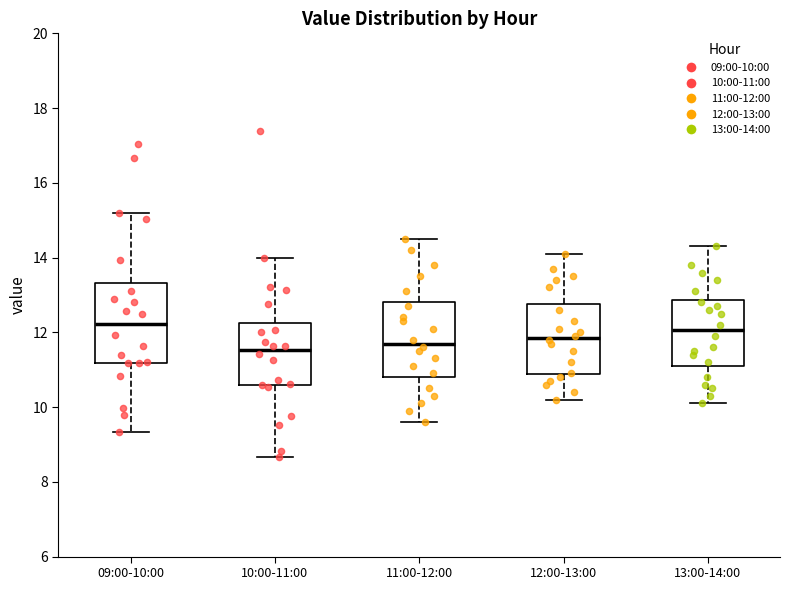

Reading left to right, read every box against the y-axis: the position of its median line, the range the box covers, and the ends of its whiskers. The values are not printed on the chart, so give them approximately, as read against the axis.

09:00-10:00: median 12.2, box 11.2 to 13.4, whiskers 9.4 to 15.2
10:00-11:00: median 11.6, box 10.6 to 12.2, whiskers 8.6 to 14.0
11:00-12:00: median 11.8, box 10.8 to 12.8, whiskers 9.6 to 14.6
12:00-13:00: median 11.8, box 10.8 to 12.8, whiskers 10.2 to 14.2
13:00-14:00: median 12.0, box 11.2 to 12.8, whiskers 10.2 to 14.4